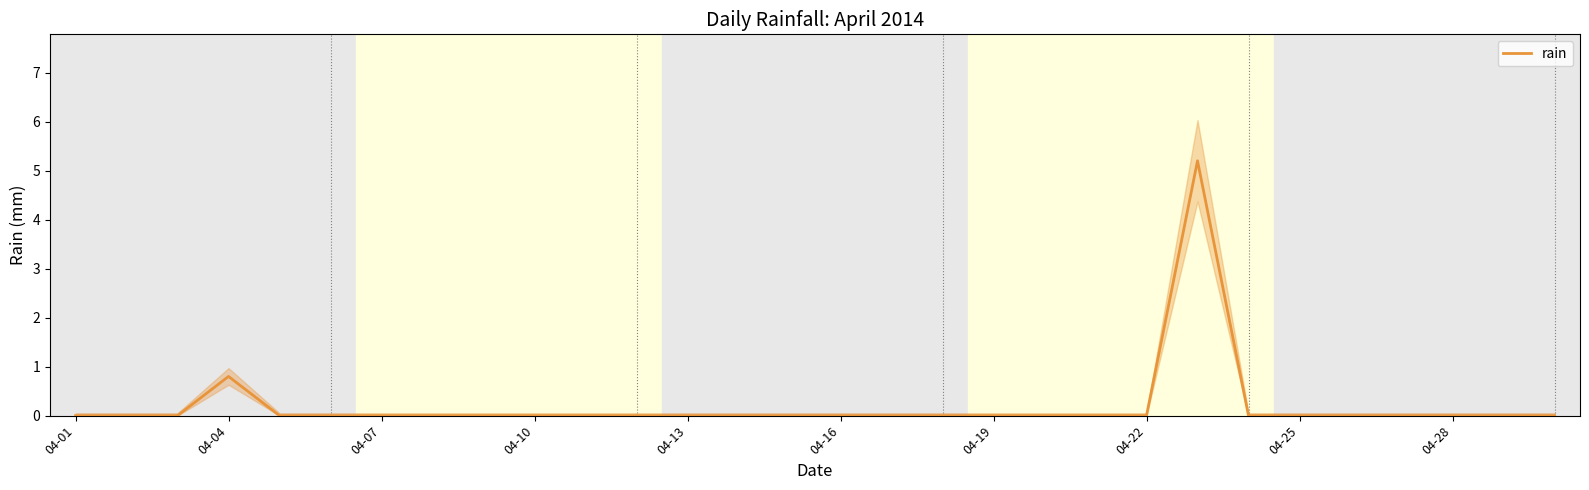

True or false: rain has a value of 0.0 at 04-25.

True